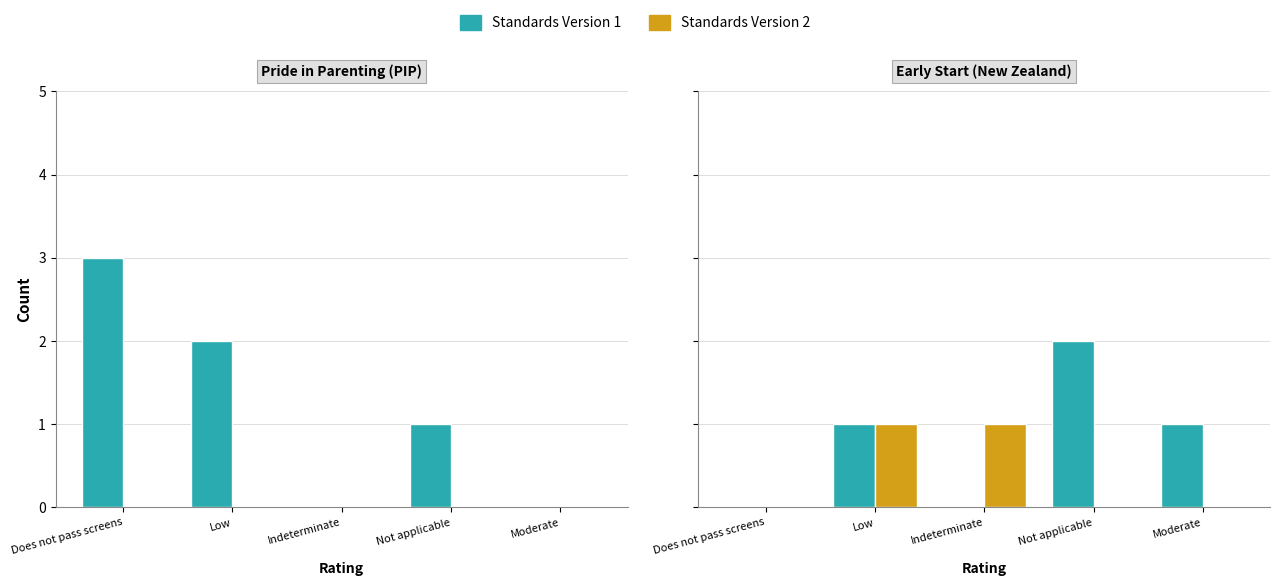

Rank the series by their maximum value, from lowest to highest.

Standards Version 2, Standards Version 1